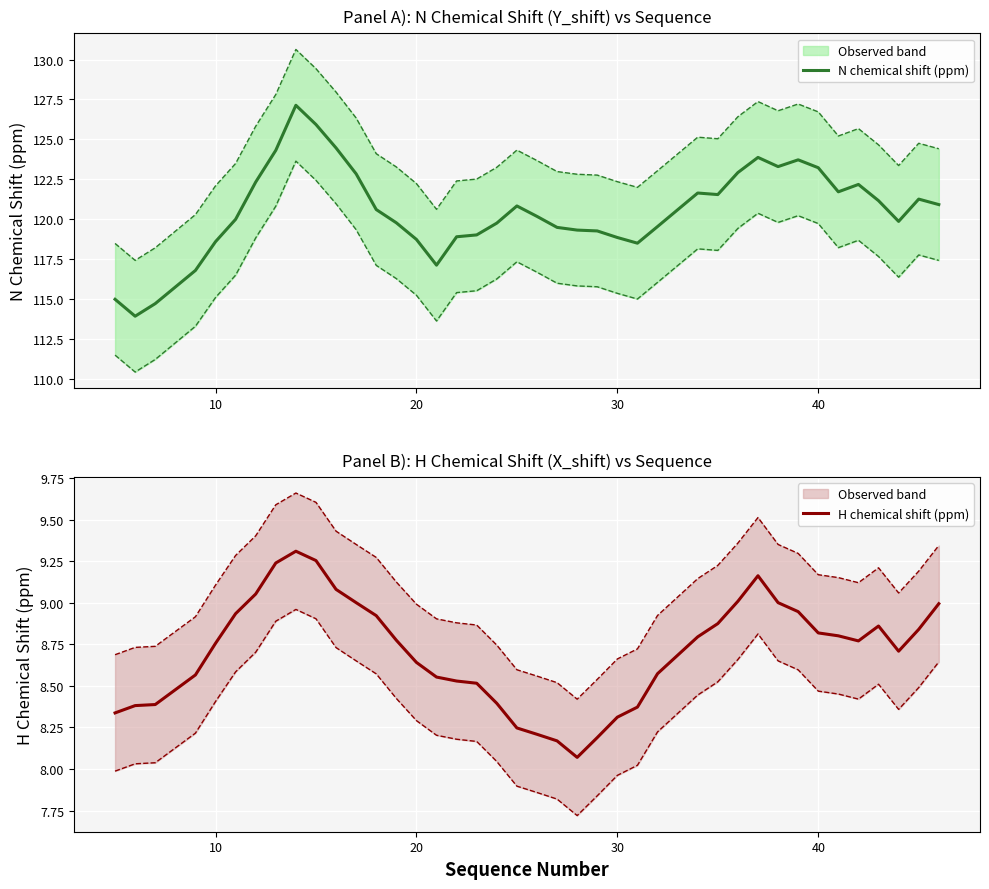

What is the lowest value of the N chemical shift (ppm) series?

113.9